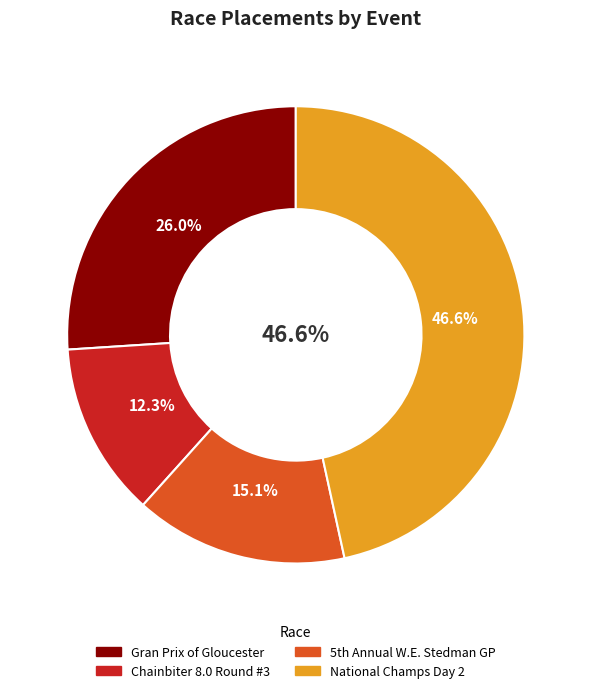

To the nearest percent, what portion does Chainbiter 8.0 Round #3 represent?

12%